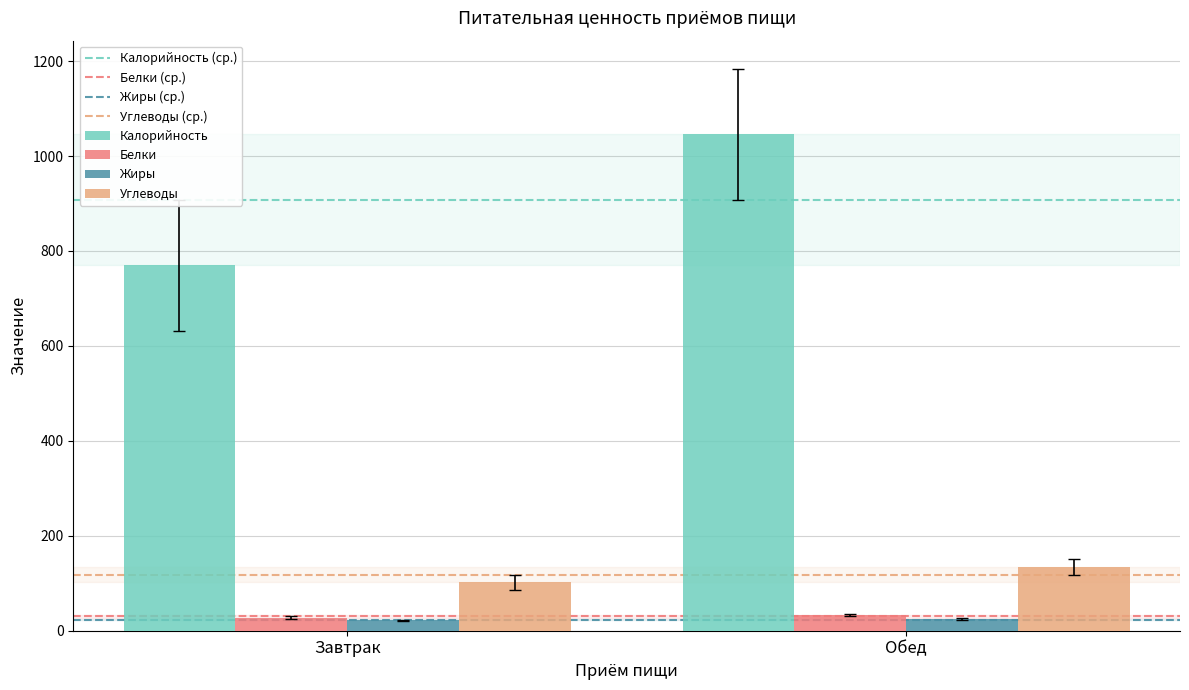

What is the sum of the Углеводы values at Завтрак and Обед?

236.4